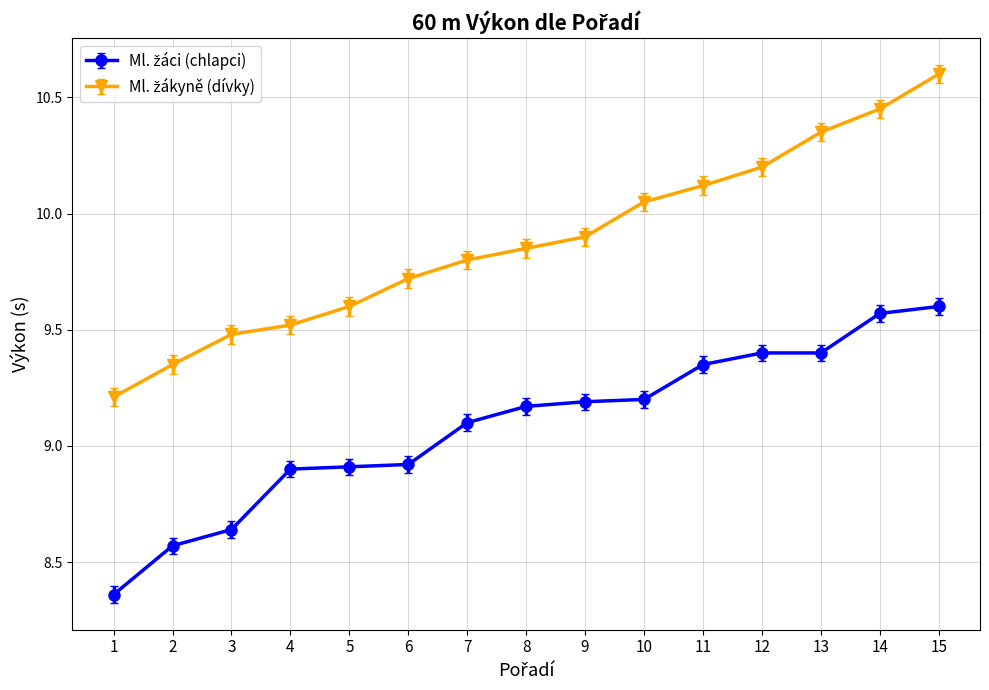

At which category does the chart reach its peak across all series?

15